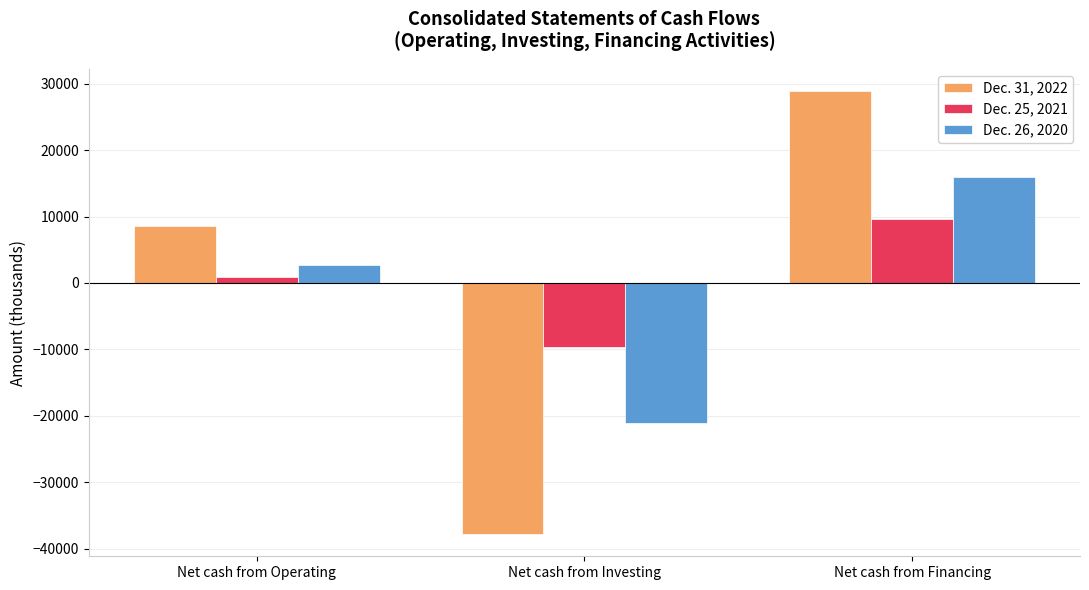

What is the difference between the highest and lowest values at Net cash from Investing?

28175